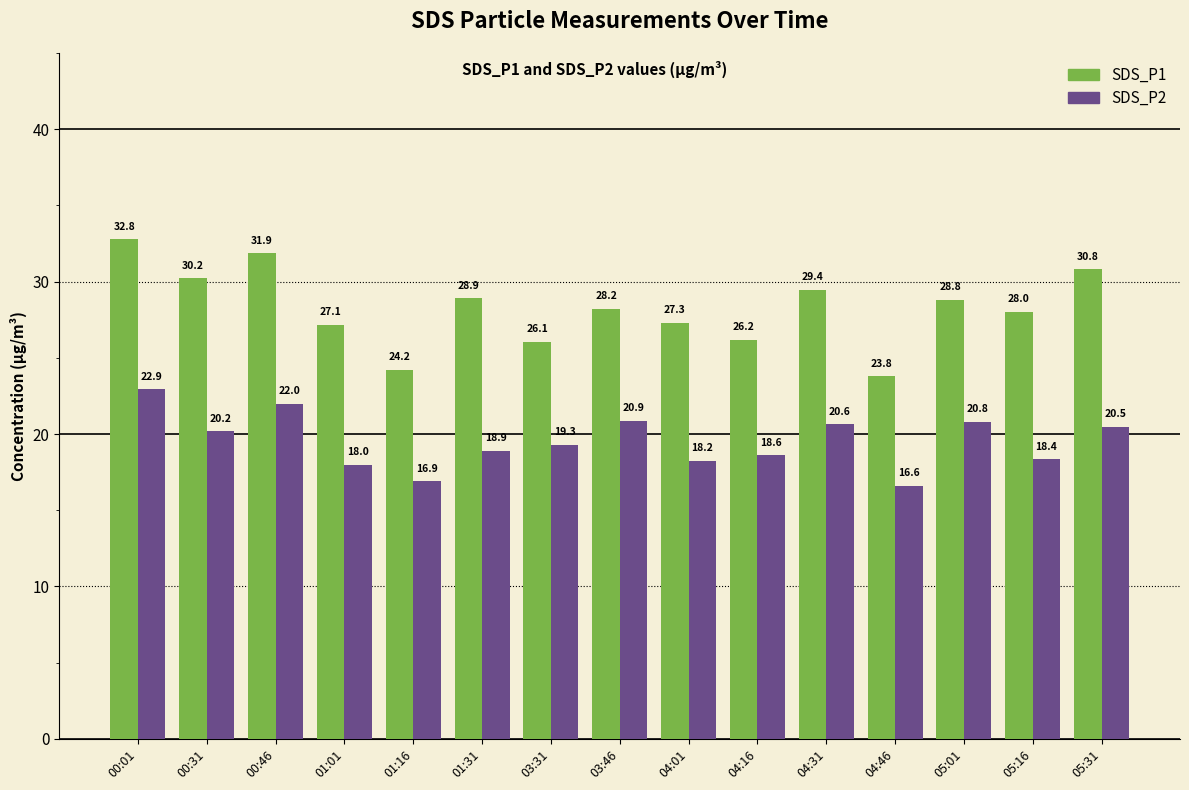

What is the label of the 3rd bar from the right?

05:01